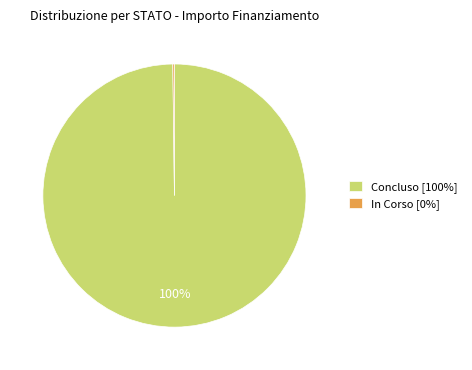

The Concluso [100%] slice represents 100% of the pie. True or false?

True